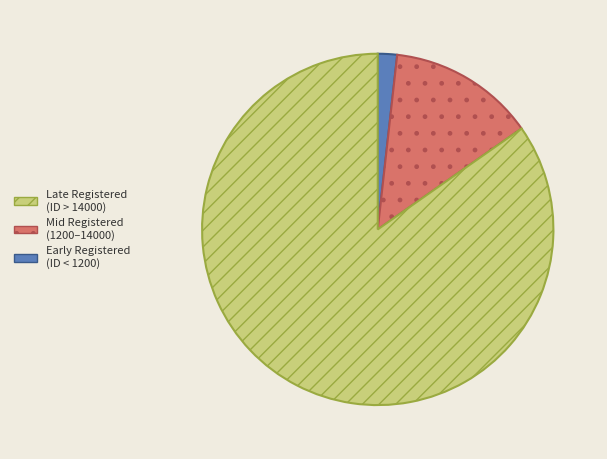

Is there a majority slice in this chart?

Yes